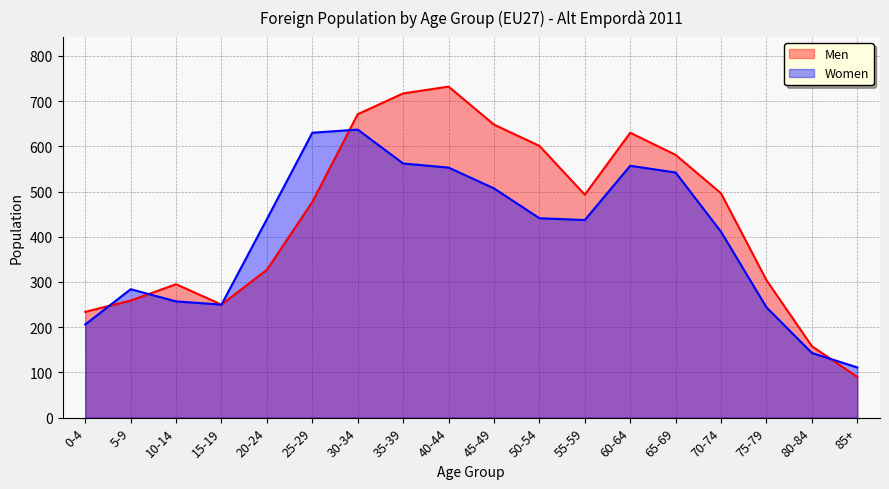

At which category does Women reach its first local valley?

15-19